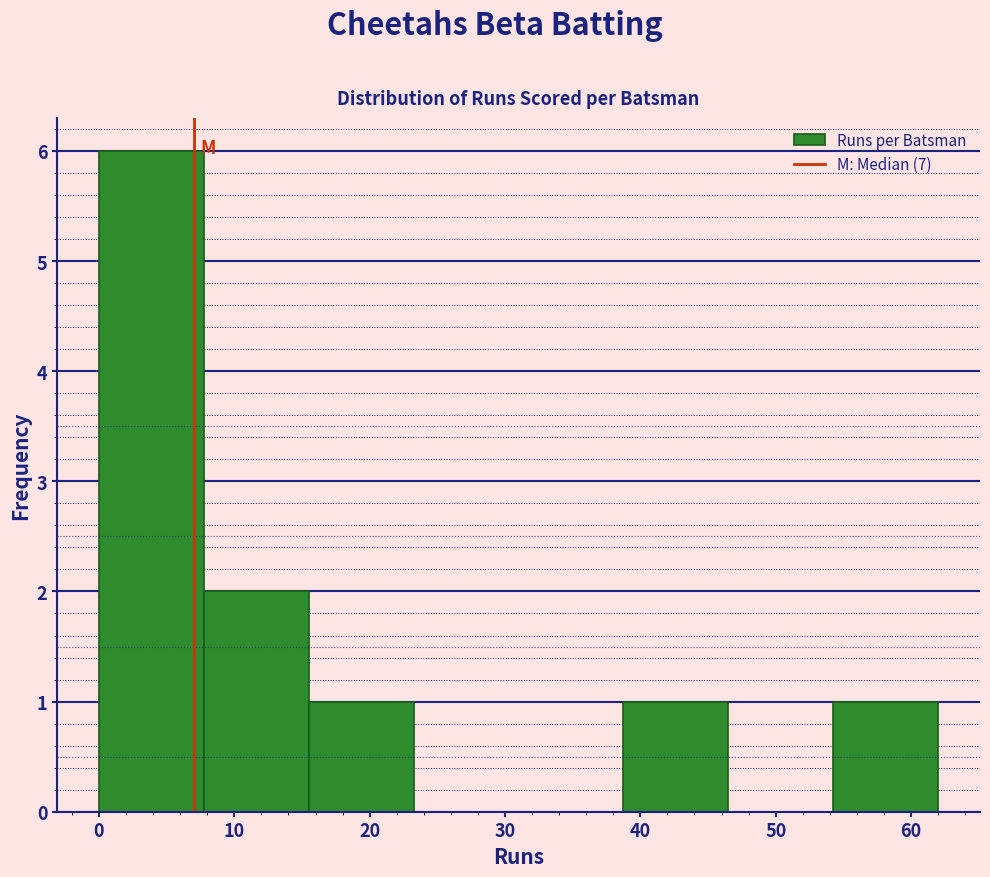

Over which range of the x-axis is the bar tallest?

0 to 8